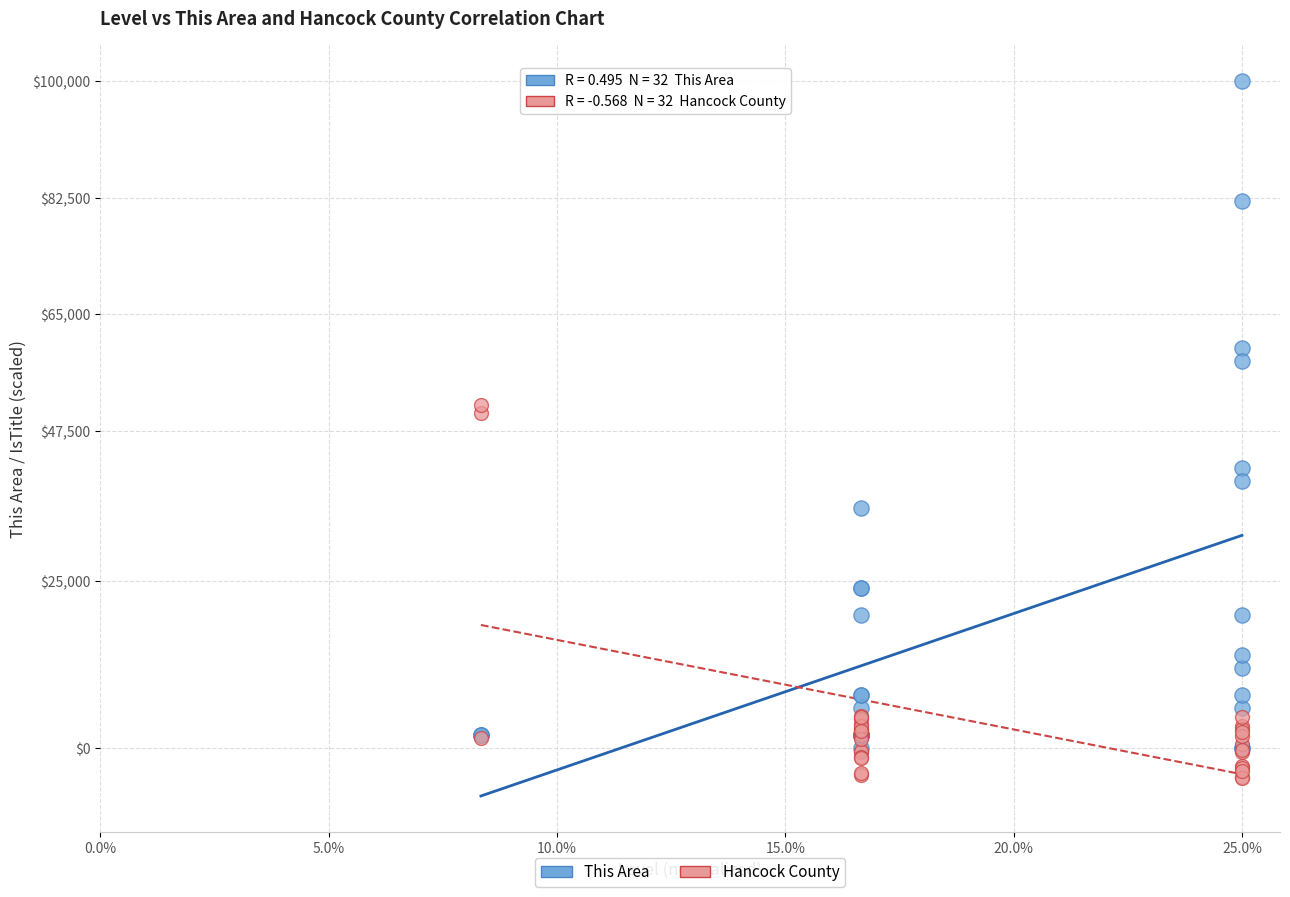

Across all series, what Y value is closest to 47719?

50239.6